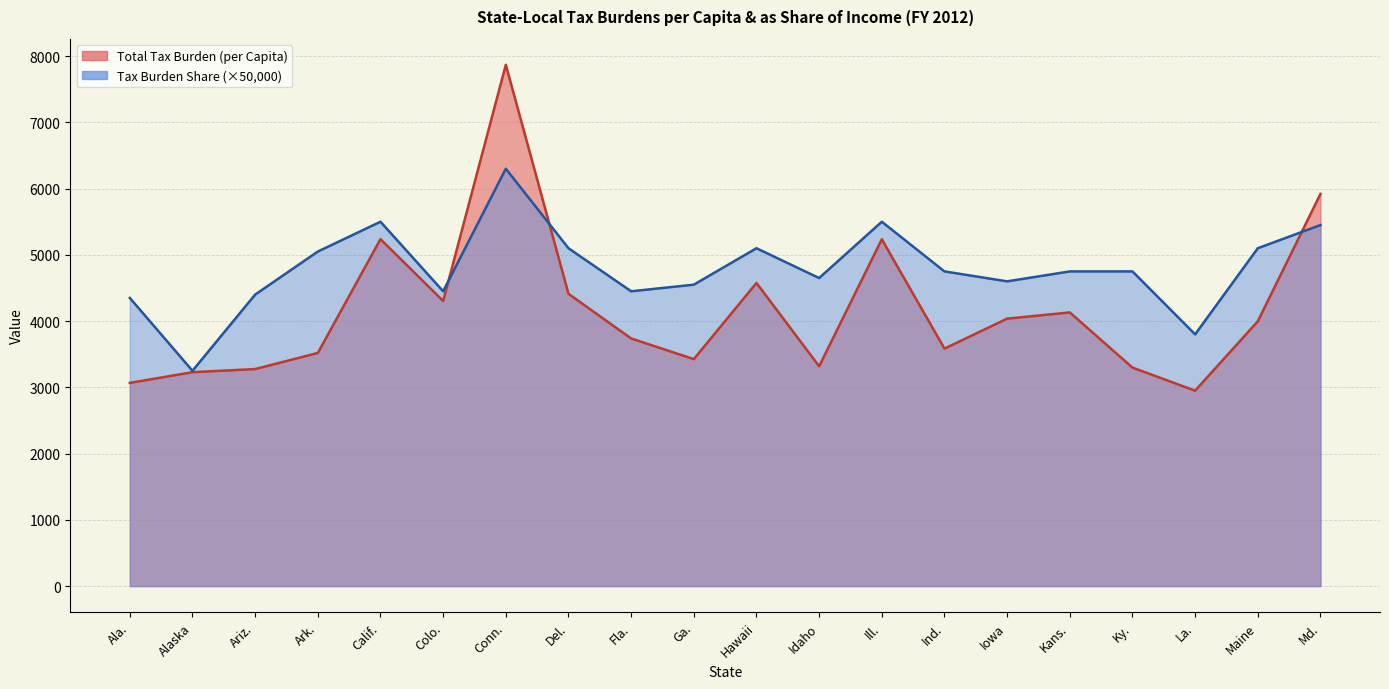

What position from the left is Ill.?

13